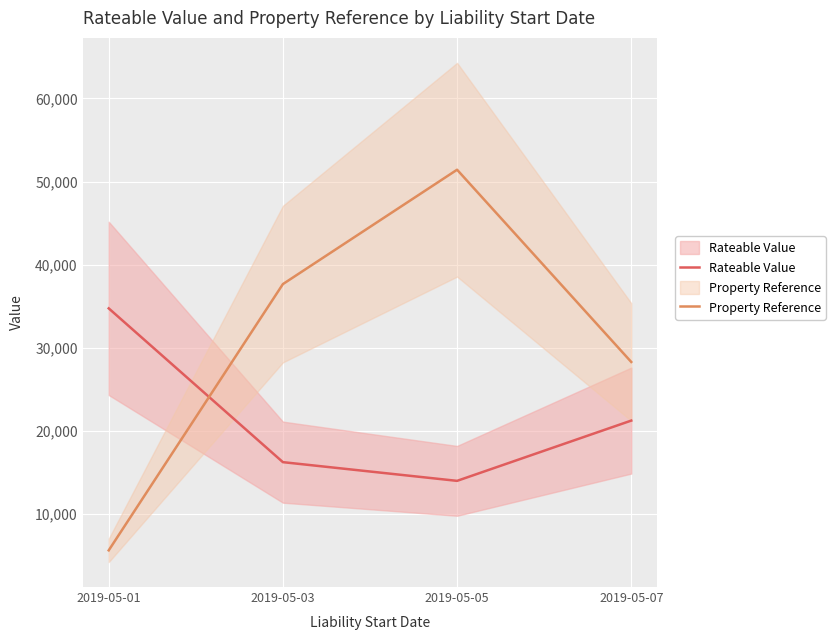

Reading right to left, transcribe all the data shown in this chart.

Rateable Value: 21250	14000	16250	34750
Property Reference: 28302	51428	37670	5641